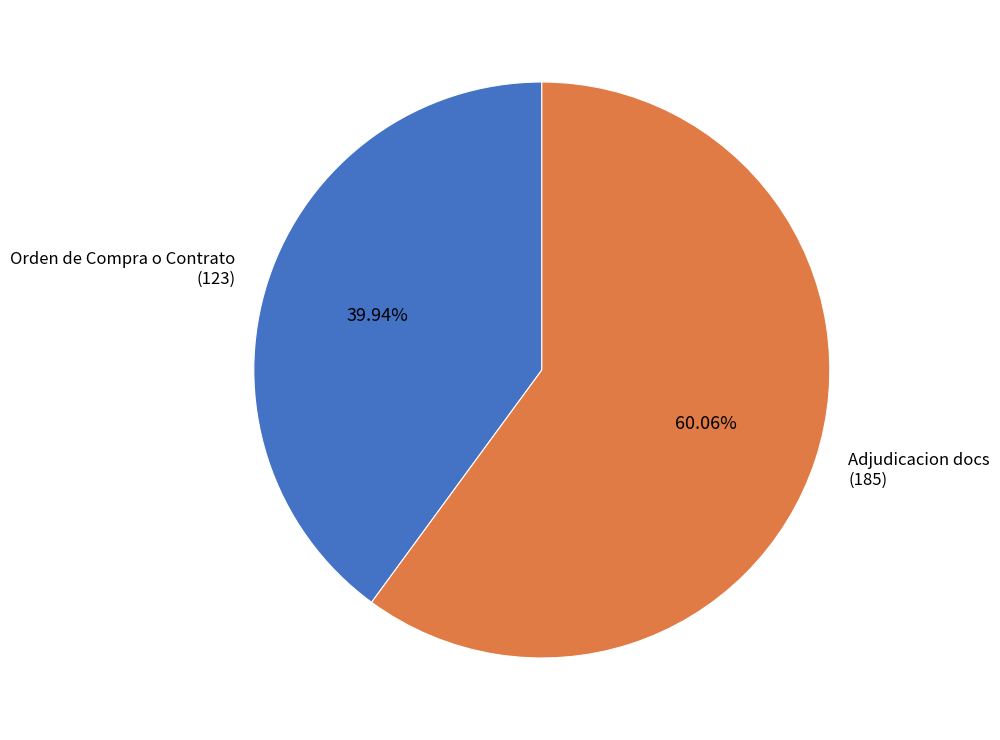

Rank the categories by value from highest to lowest.

Adjudicacion docs (185), Orden de Compra o Contrato (123)